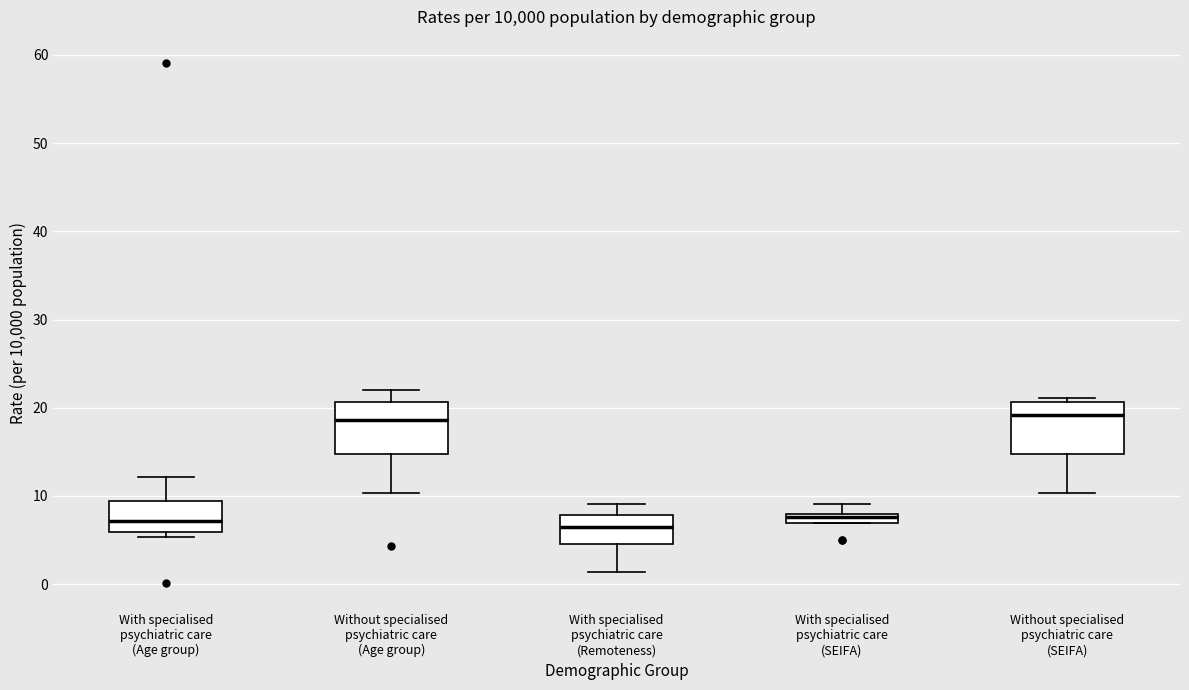

Where is the lower edge of the box for Without specialised psychiatric care (Age group) on the y-axis? The values are not printed on the chart, so give them approximately, as read against the axis.

15